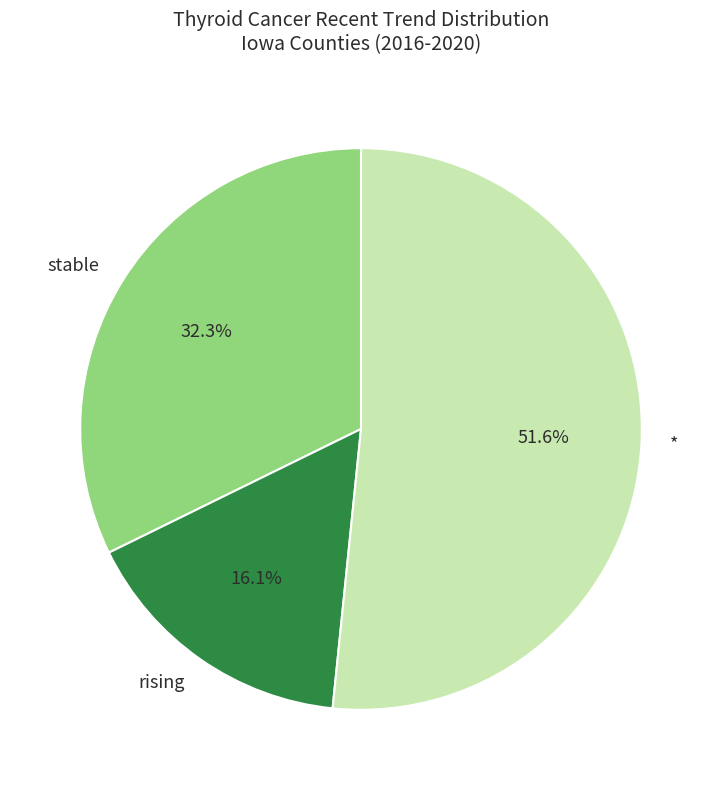

What percentage do * and rising together represent?

67.7%